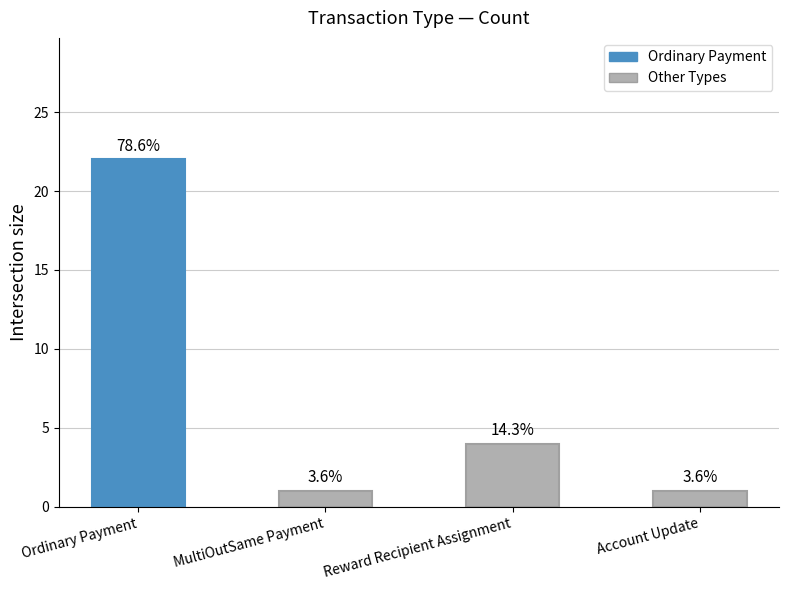

Are the bars horizontal?

No